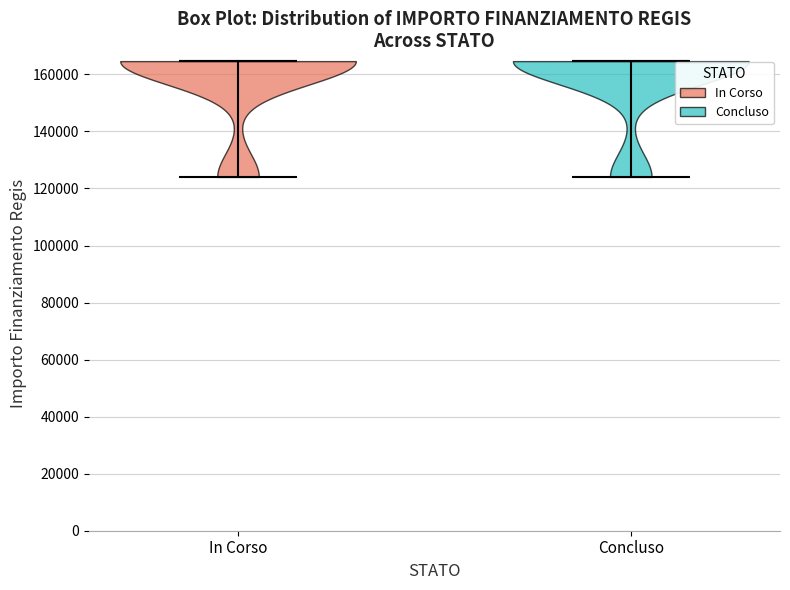

Reading left to right, read every violin against the y-axis: where its median line is, and the lowest and highest points it reaches. The values are not printed on the chart, so give them approximately, as read against the axis.

In Corso: median line 164000, lowest point 124000, highest point 164000
Concluso: median line 164000, lowest point 124000, highest point 164000